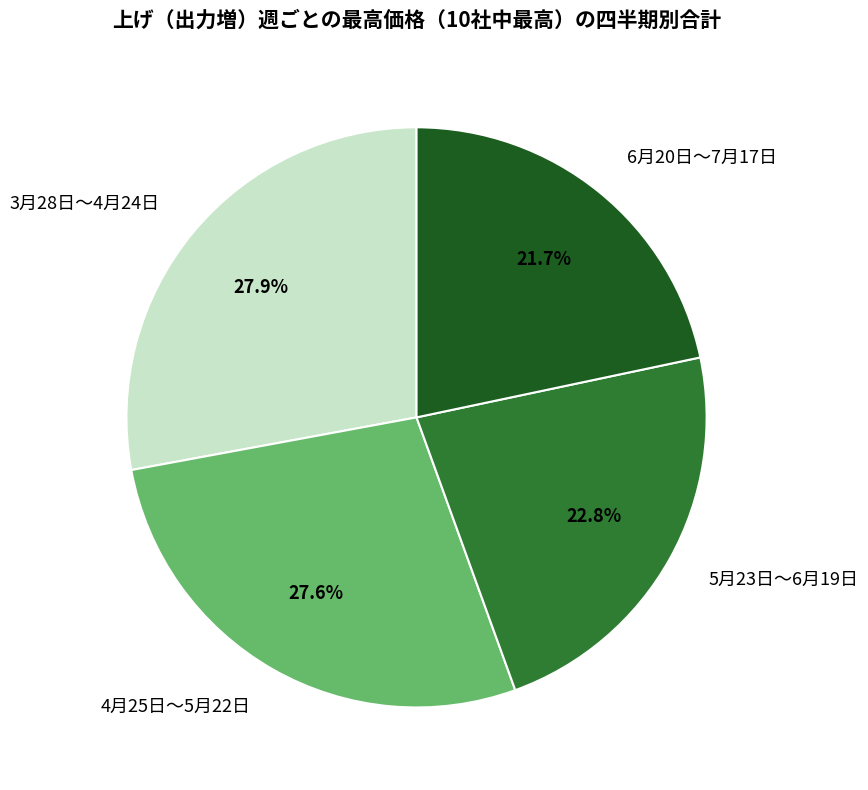

Between 6月20日〜7月17日 and 4月25日〜5月22日, which is larger?

4月25日〜5月22日